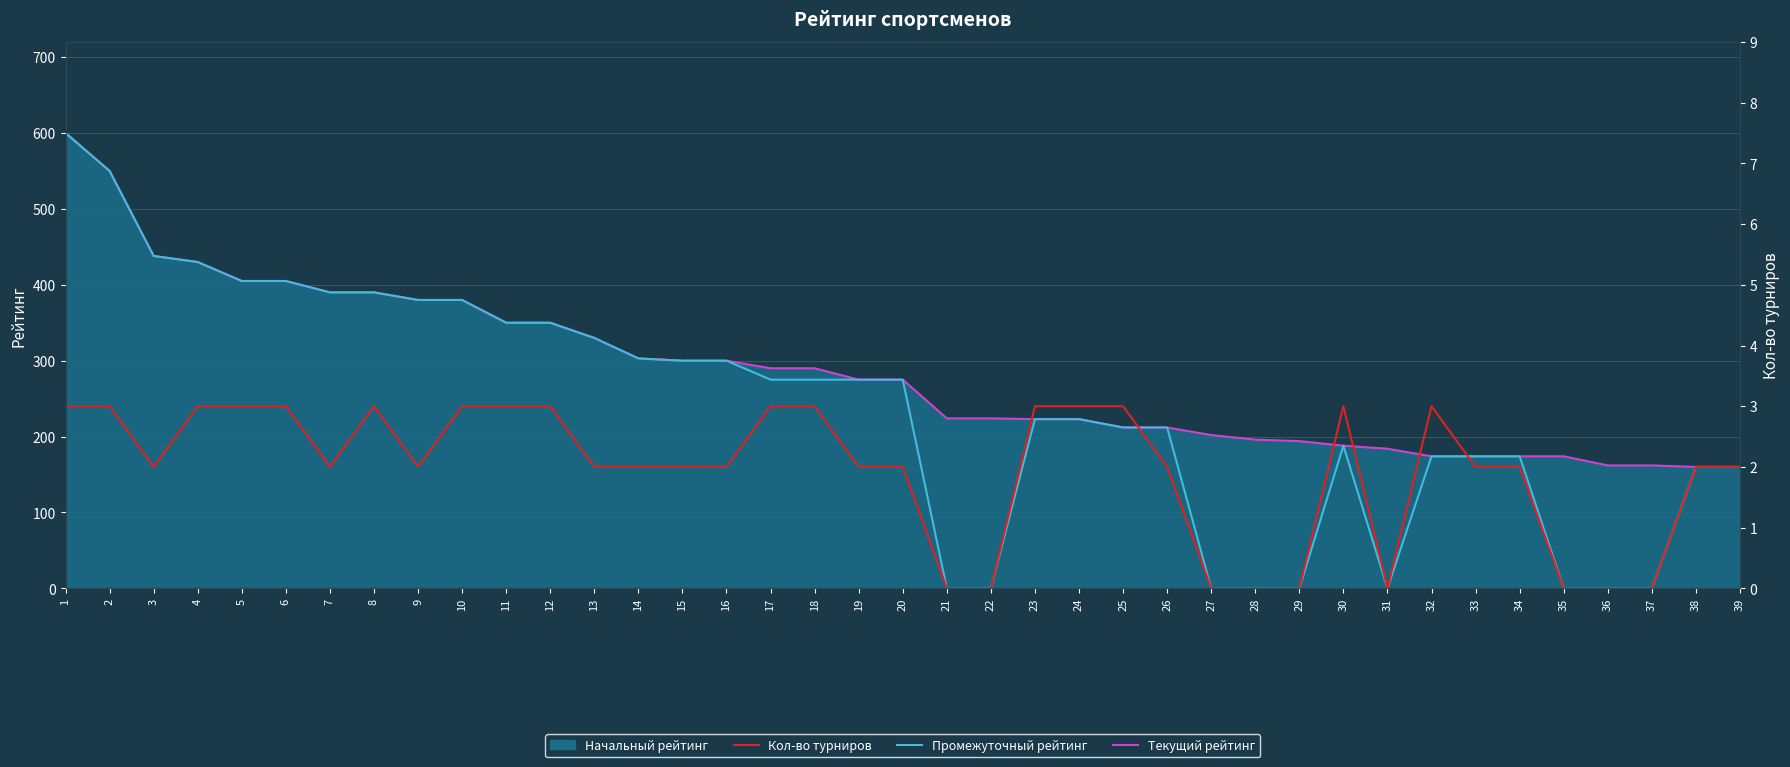

Reading right to left, what are all the values shown in this chart?

Текущий рейтинг: 160	160	162	162	174	174	174	174	184	188	194	196	202	212	212	223	223	224	224	275	275	290	290	300	300	303	330	350	350	380	380	390	390	405	405	430	438	550	600
Промежуточный рейтинг: 160	160	0	0	0	174	174	174	0	188	0	0	0	212	212	223	223	0	0	275	275	275	275	300	300	303	330	350	350	380	380	390	390	405	405	430	438	550	600
Кол-во турниров: 2	2	0	0	0	2	2	3	0	3	0	0	0	2	3	3	3	0	0	2	2	3	3	2	2	2	2	3	3	3	2	3	2	3	3	3	2	3	3